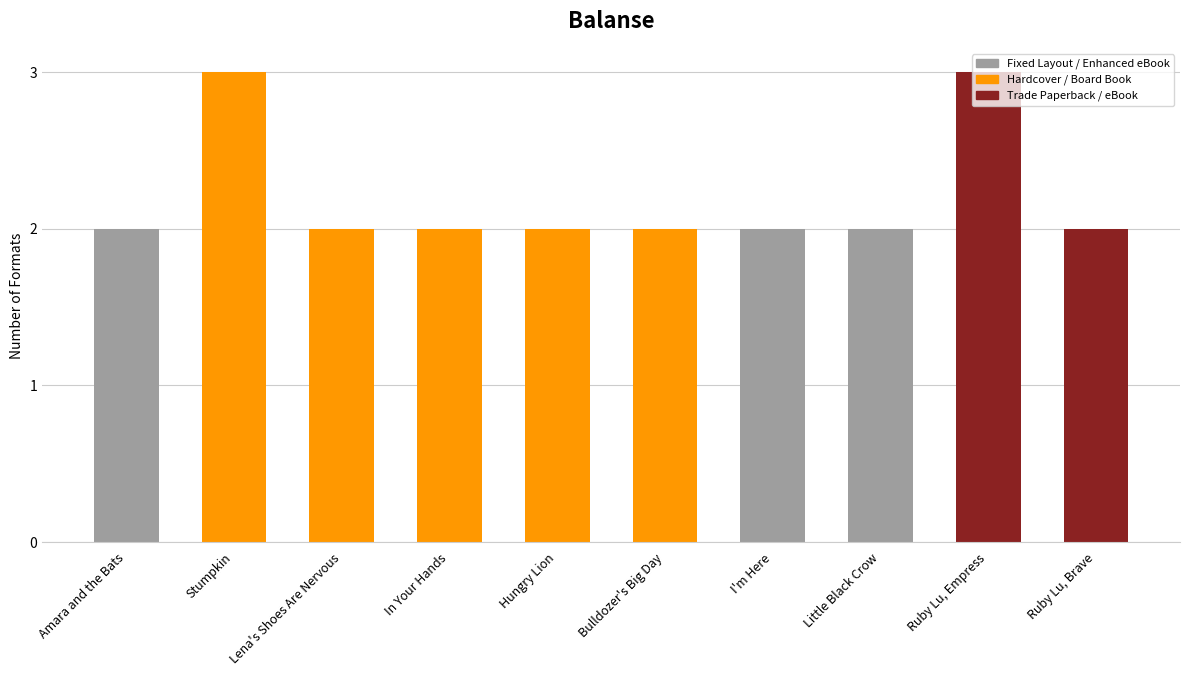

Are the bars grouped side by side (vs. stacked)?

No